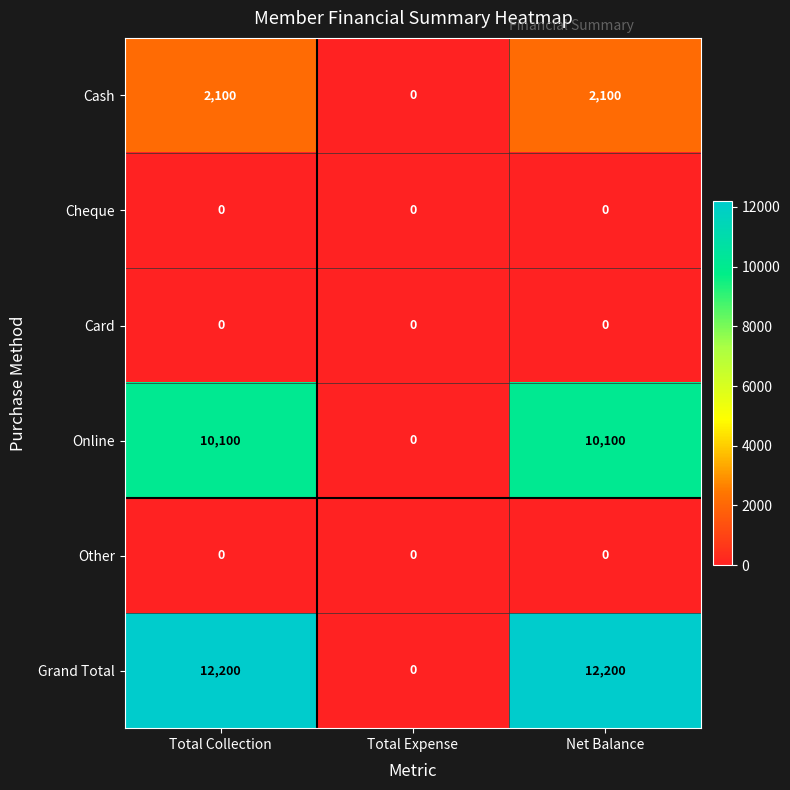

Which series has the largest total across all categories?

Grand Total